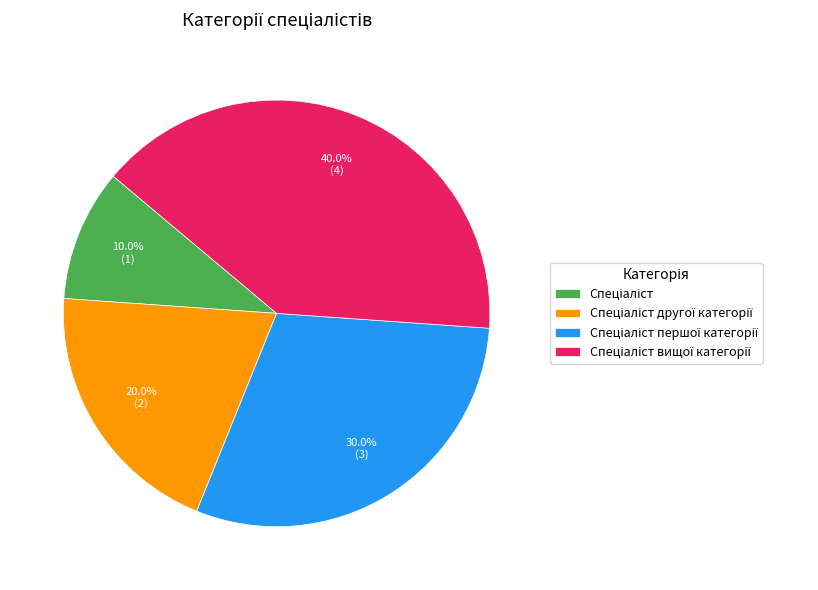

Is there any slice that represents more than half of the pie?

No